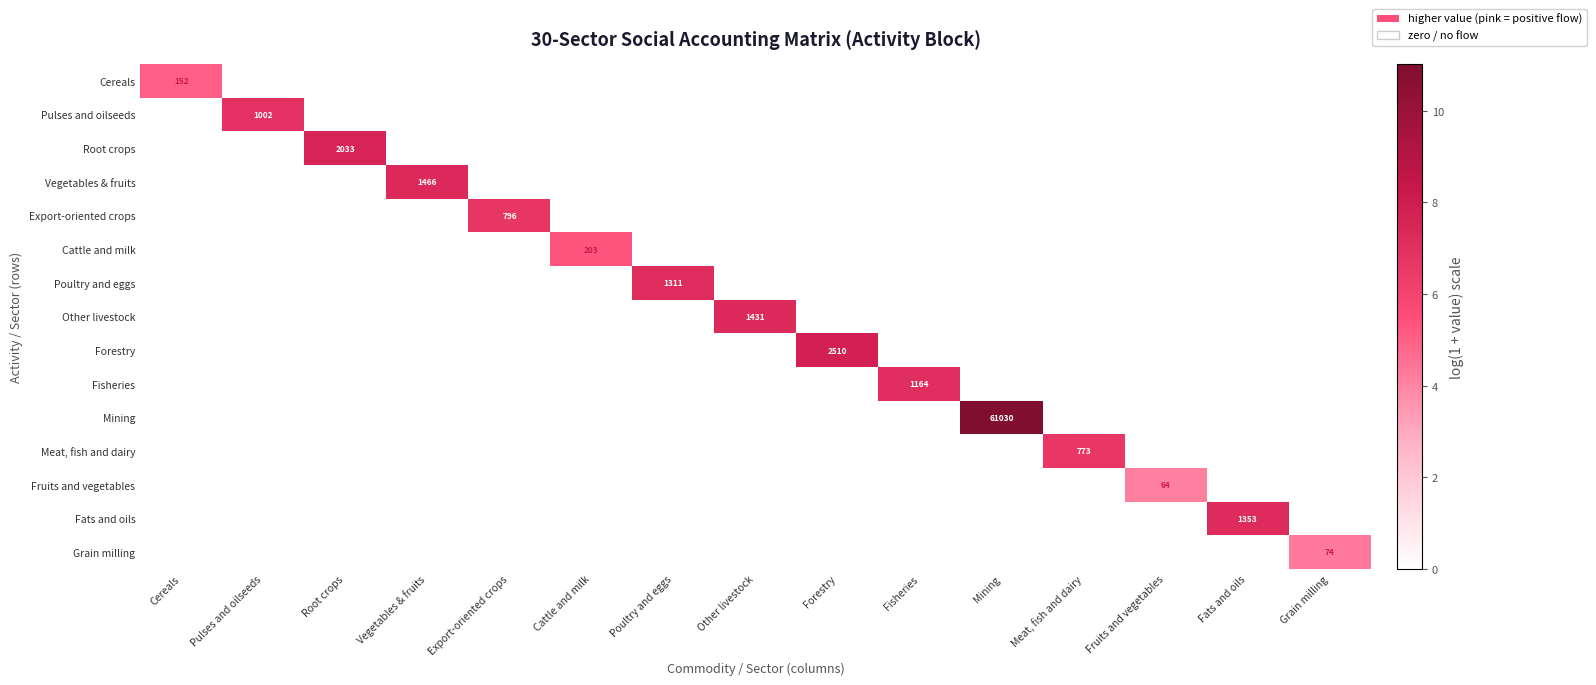

At which label is Poultry and eggs closest to 3?

Cereals